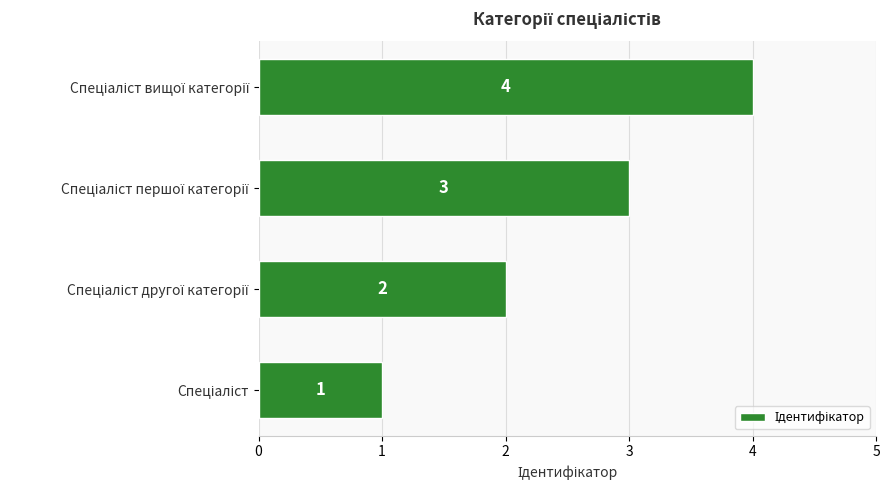

How many values are between 2 and 4?

3